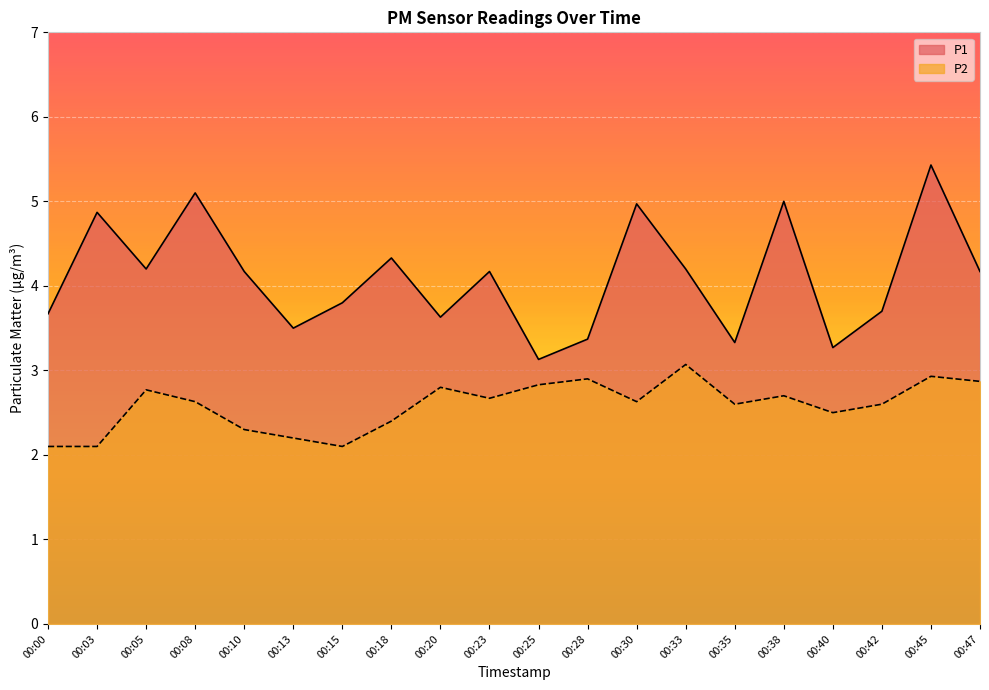

In P2, how many points are higher than both neighbors (excluding endpoints)?

6